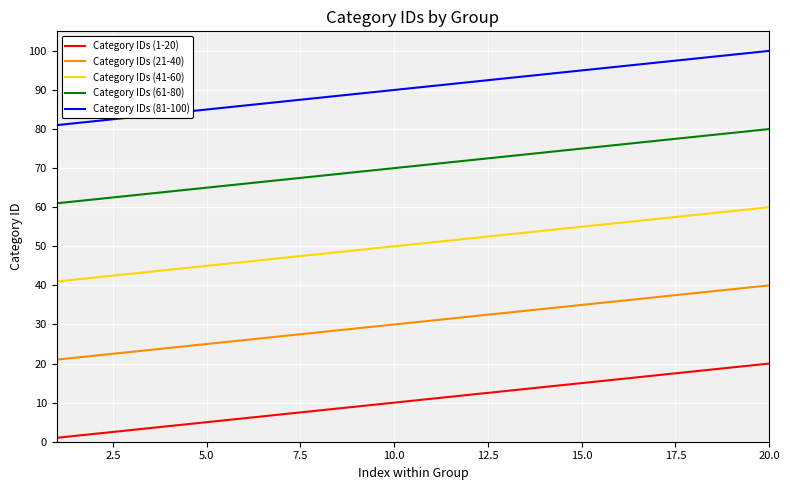

List the series in order of their overall mean, lowest first.

Category IDs (1-20), Category IDs (21-40), Category IDs (41-60), Category IDs (61-80), Category IDs (81-100)